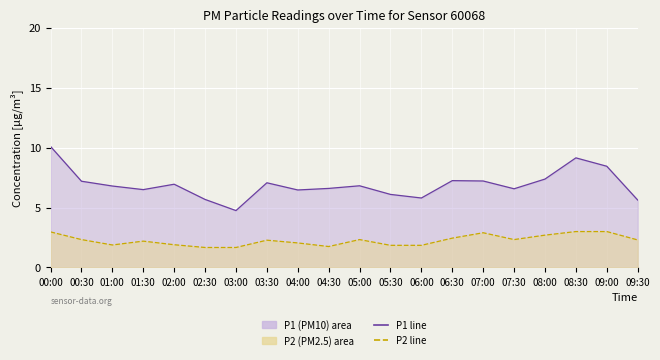

Reading left to right, extract all data points from this chart.

P1 line: 00:00=10.1	00:30=7.2	01:00=6.8	01:30=6.5	02:00=7.0	02:30=5.7	03:00=4.8	03:30=7.1	04:00=6.5	04:30=6.6	05:00=6.8	05:30=6.1	06:00=5.8	06:30=7.2	07:00=7.2	07:30=6.6	08:00=7.4	08:30=9.2	09:00=8.4	09:30=5.6
P2 line: 00:00=3.0	00:30=2.3	01:00=1.9	01:30=2.2	02:00=1.9	02:30=1.7	03:00=1.7	03:30=2.3	04:00=2.0	04:30=1.8	05:00=2.3	05:30=1.9	06:00=1.9	06:30=2.5	07:00=2.9	07:30=2.3	08:00=2.7	08:30=3.0	09:00=3.0	09:30=2.3